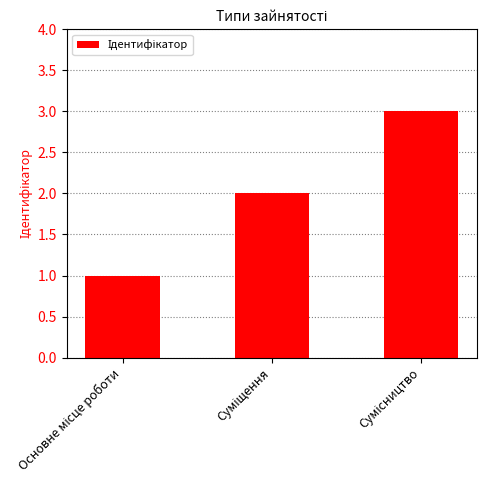

What is the greatest value displayed?

3